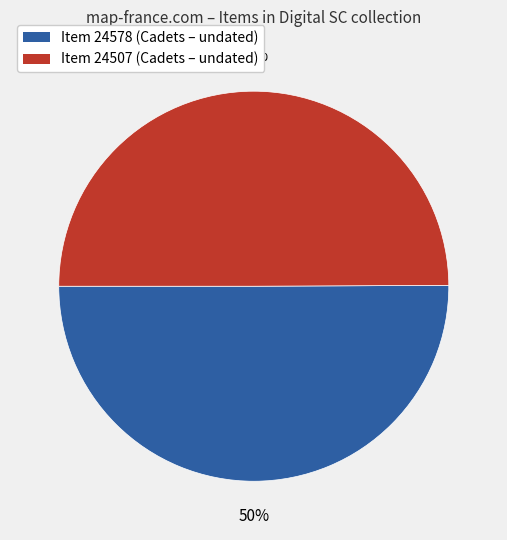

To the nearest percent, what is the combined percentage of Item 24507 and Item 24578?

100%